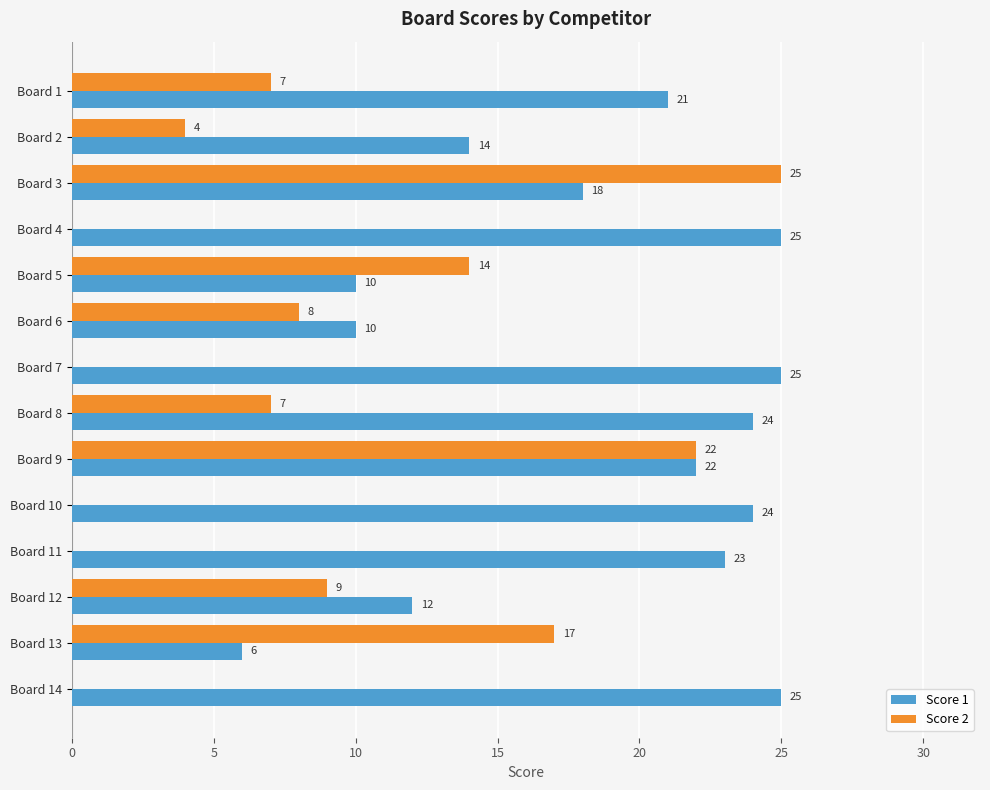

What is the maximum value for Score 2?

25